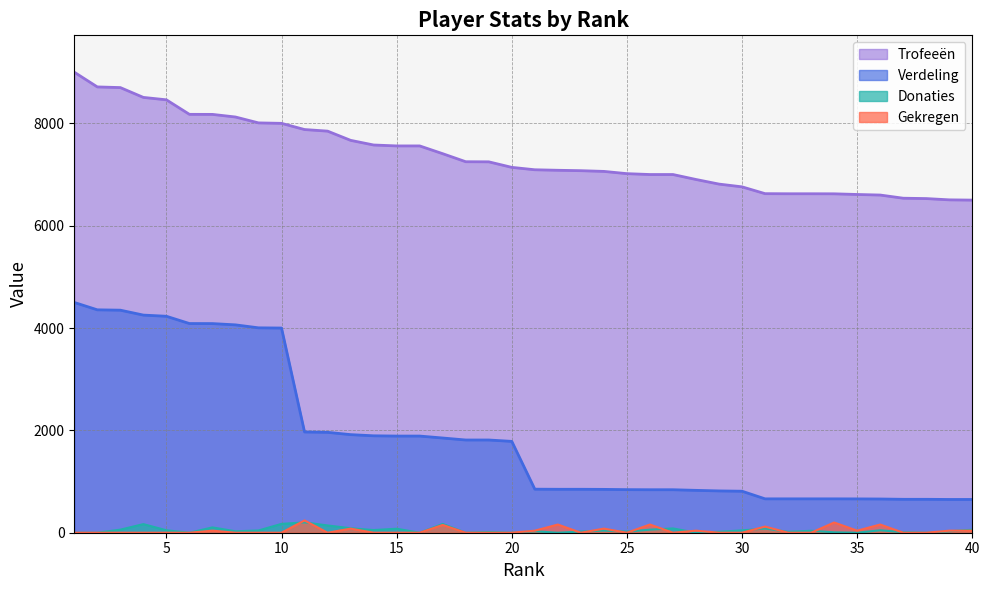

Which has a higher value, 5 or 15?

5